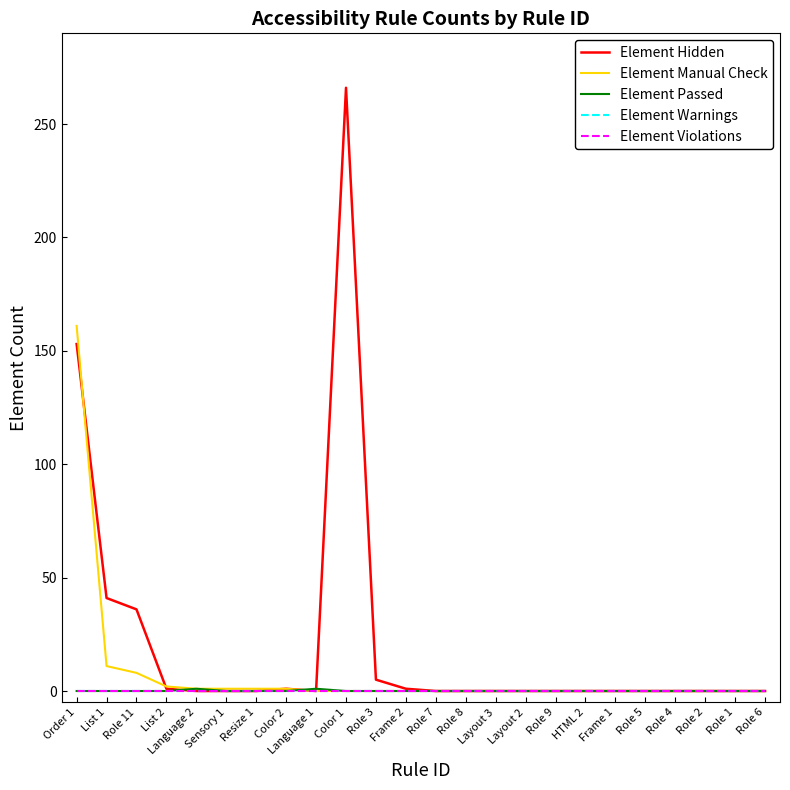

How many data points in Element Manual Check are above 0?

8